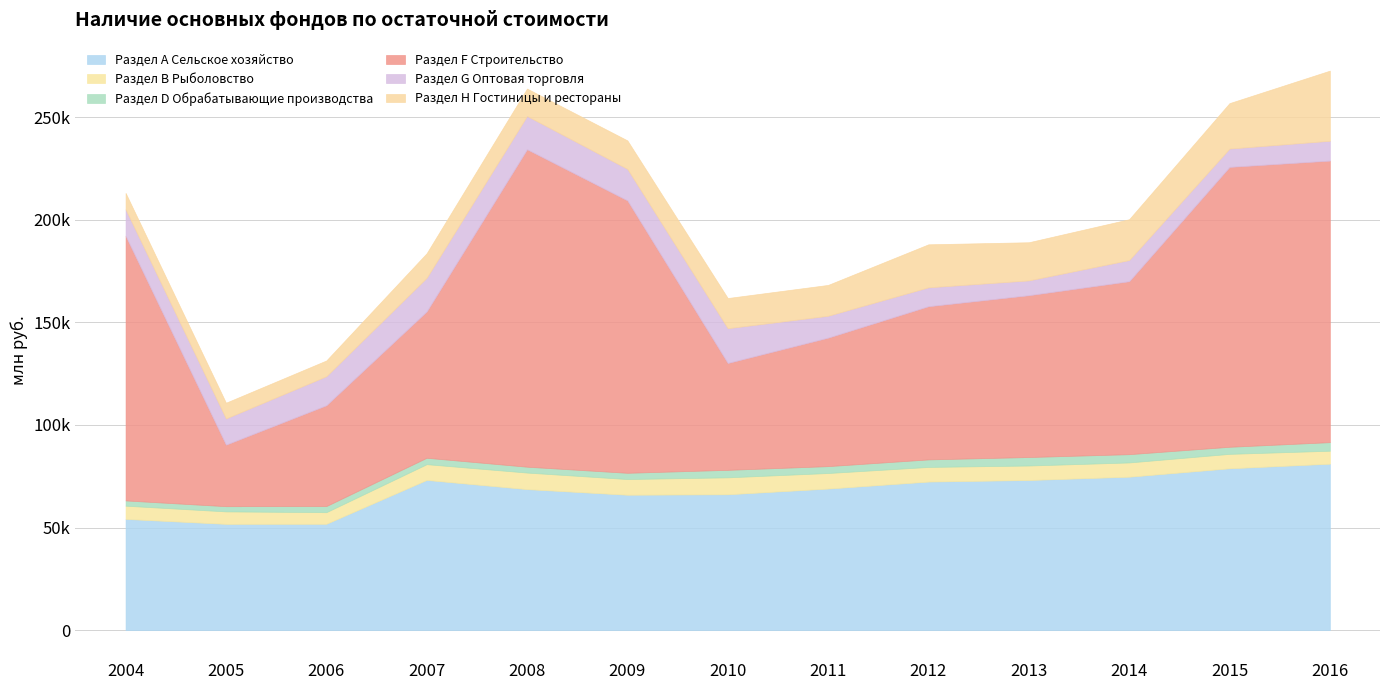

Which category has the highest value across all series?

2008